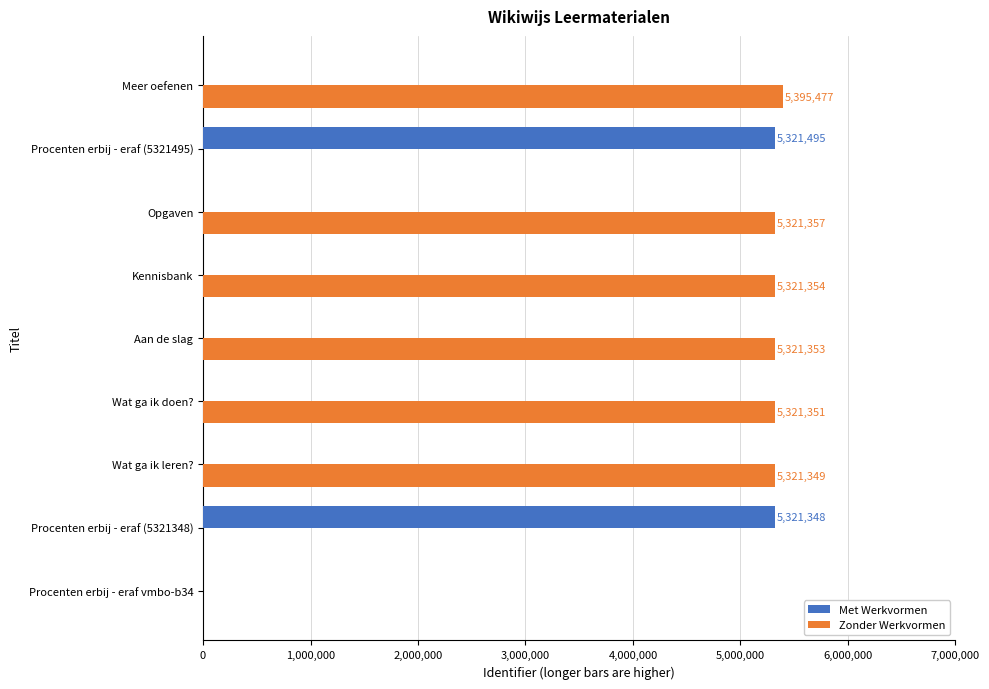

What is the greatest value displayed?

5395477